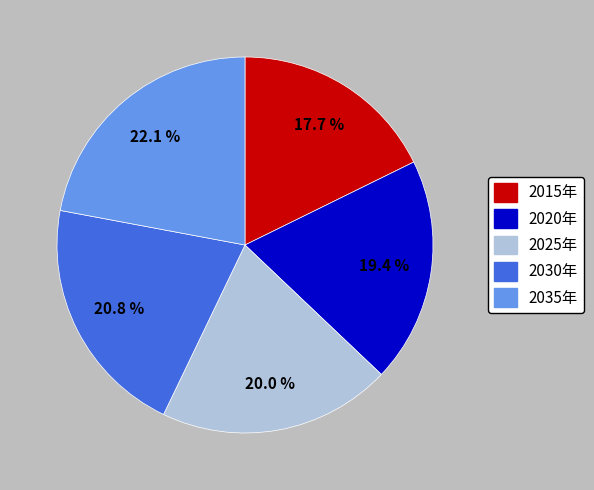

Between 2020年 and 2025年, which is larger?

2025年